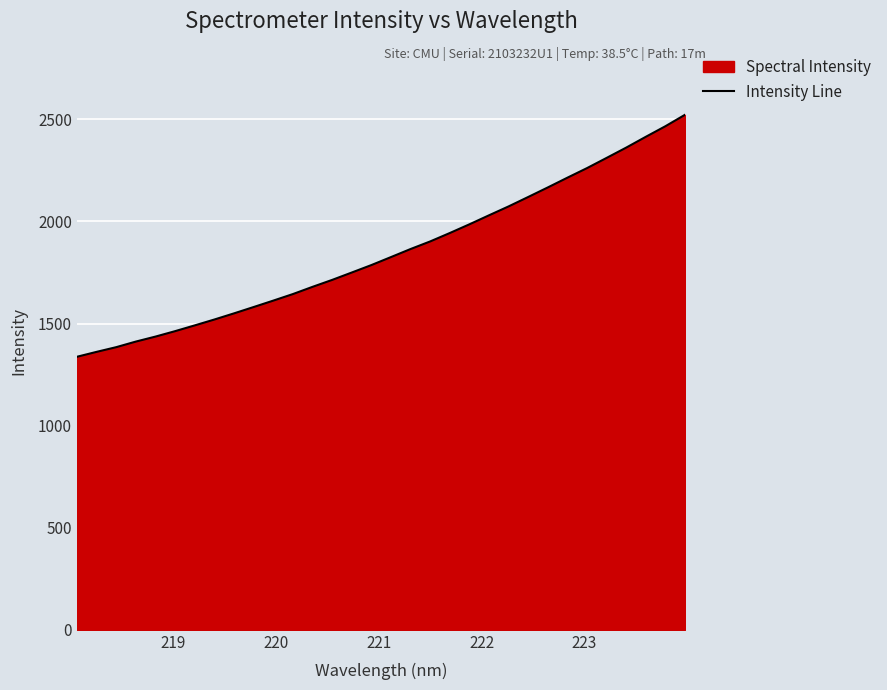

What is the greatest value displayed?

2522.2